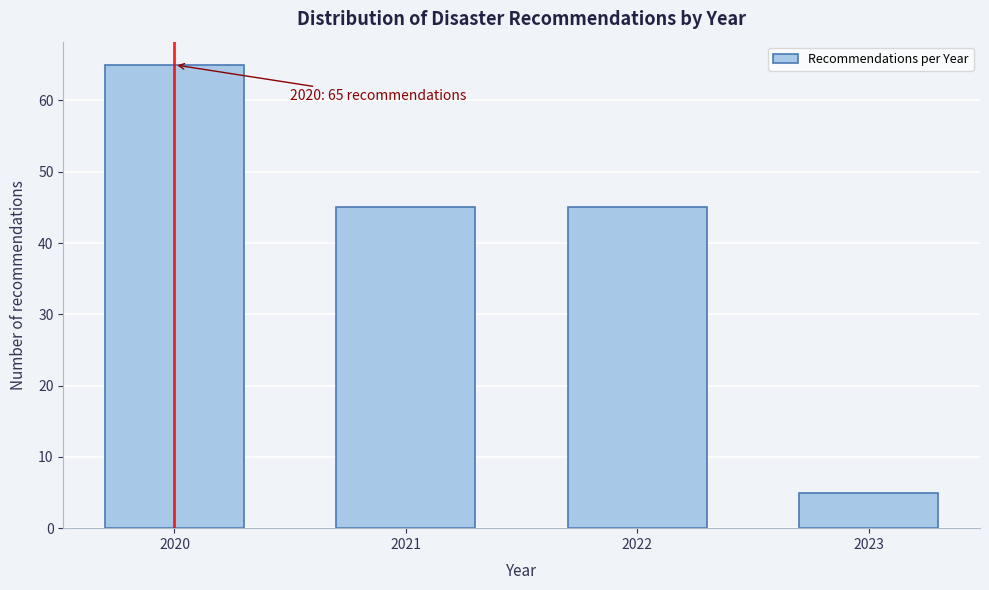

Reading left to right, extract all data points from this chart.

65	45	45	5